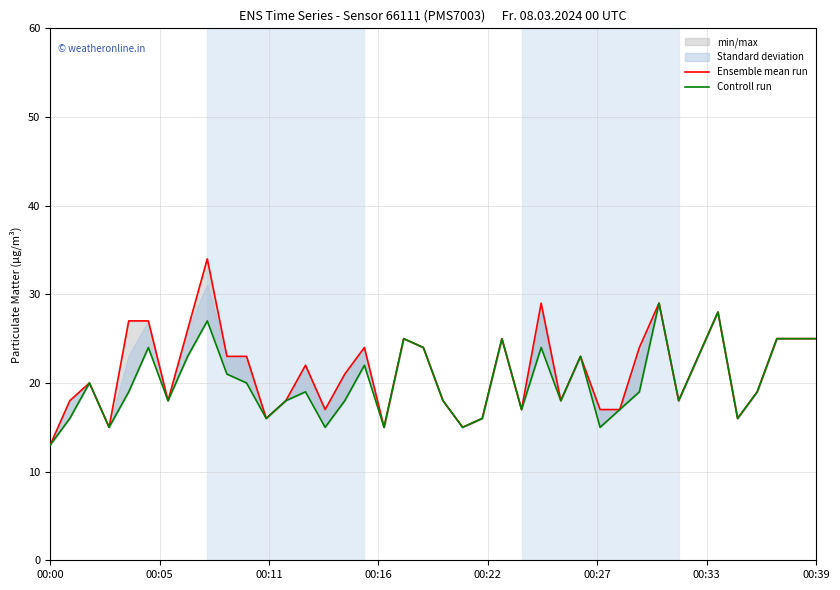

How many lines are shown in the chart?

2